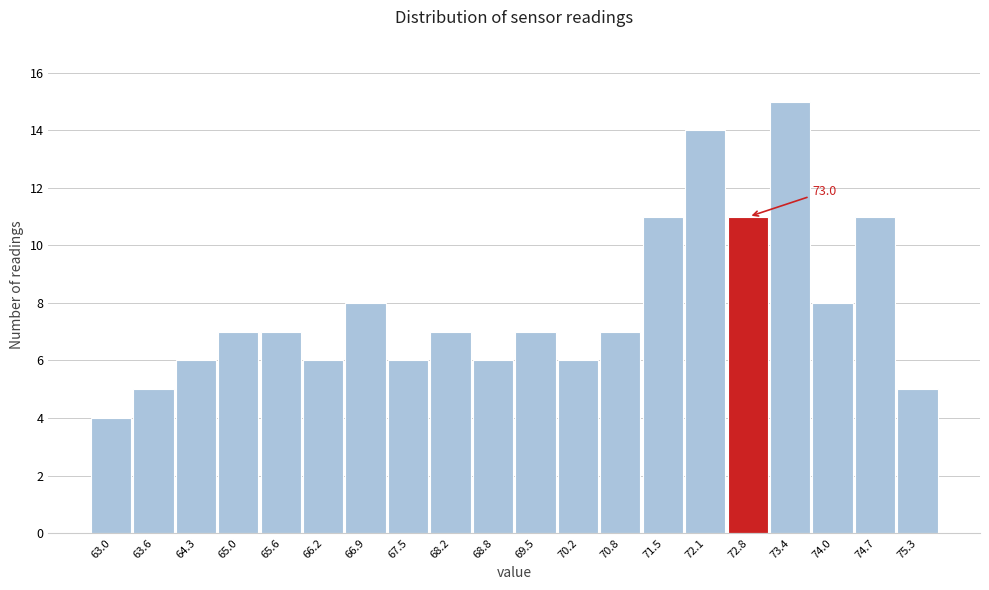

Reading left to right, transcribe all the data shown in this chart.

4	5	6	7	7	6	8	6	7	6	7	6	7	11	14	11	15	8	11	5